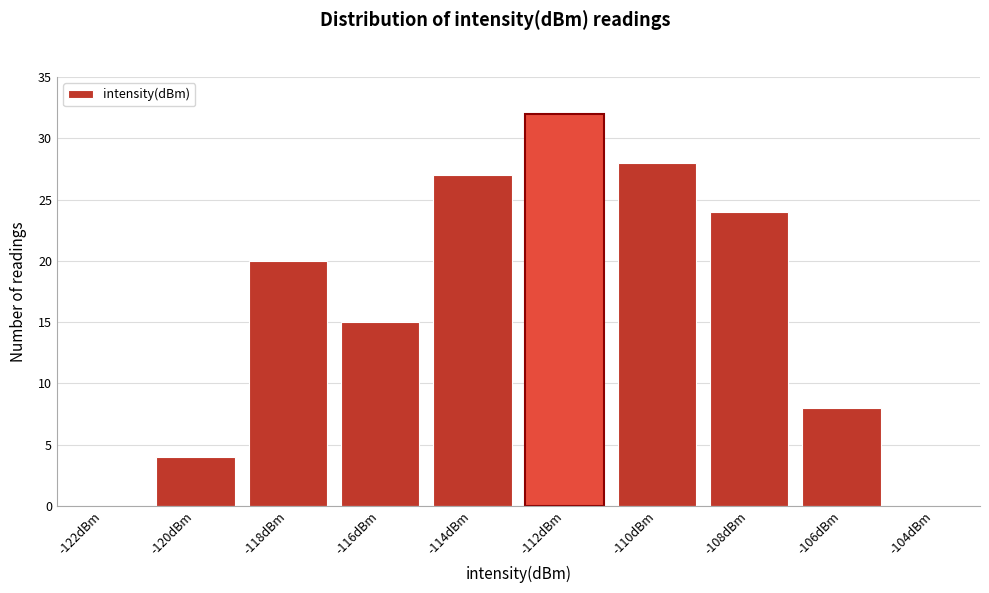

Reading left to right, extract all data points from this chart.

-122dBm=0	-120dBm=4	-118dBm=20	-116dBm=15	-114dBm=27	-112dBm=32	-110dBm=28	-108dBm=24	-106dBm=8	-104dBm=0